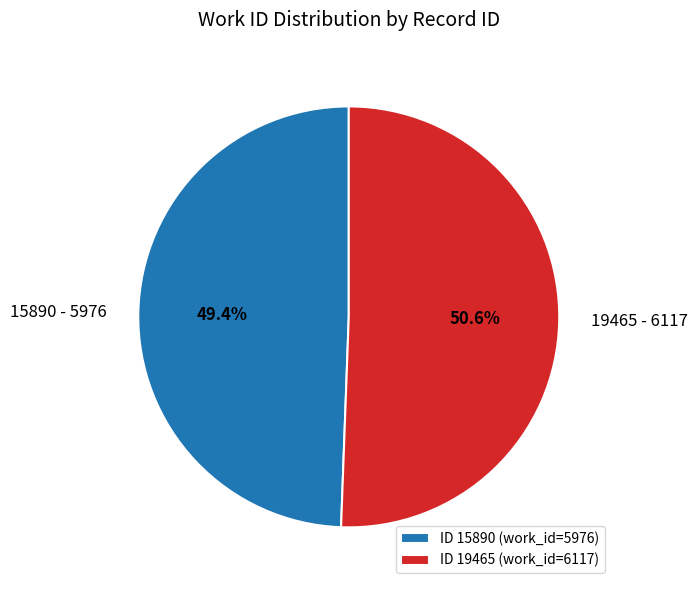

What is the majority slice?

ID 19465 (work_id=6117)